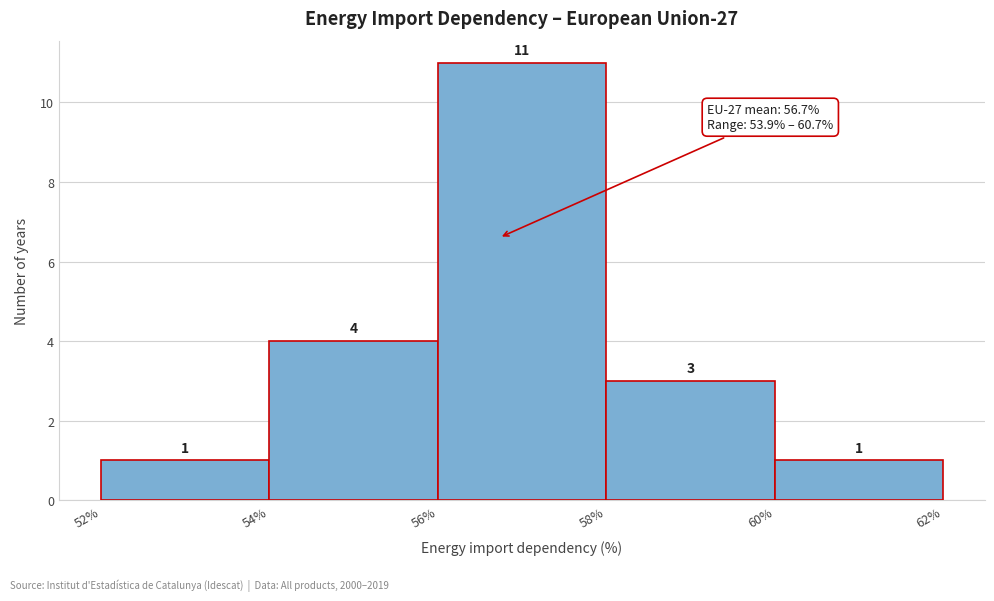

How tall is the bar that spans 56% to 58% on the x-axis?

11